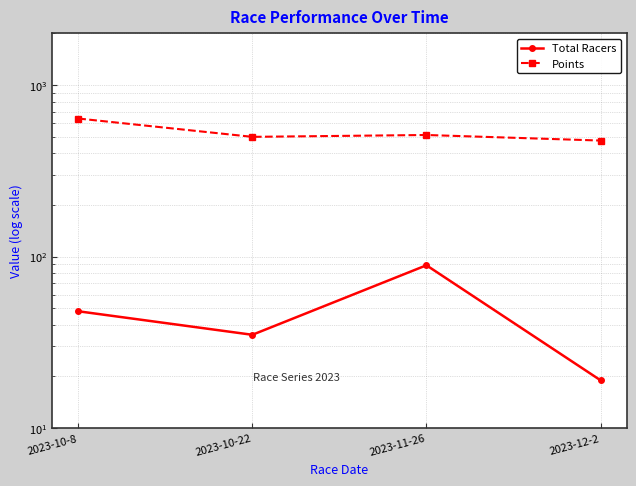

What is the label of the 4th point from the right?

2023-10-8